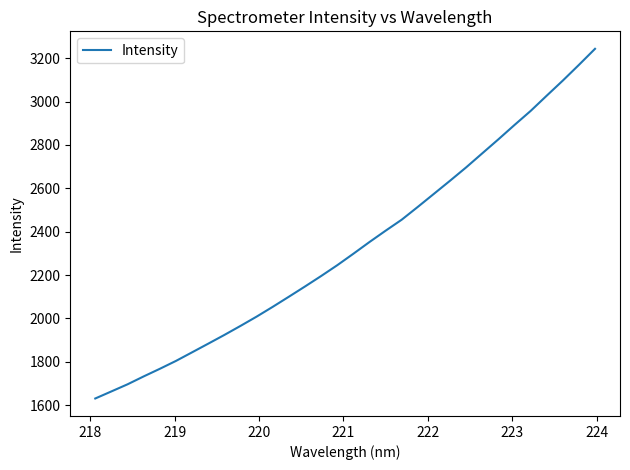

What is the difference between the maximum and minimum values?

1612.5